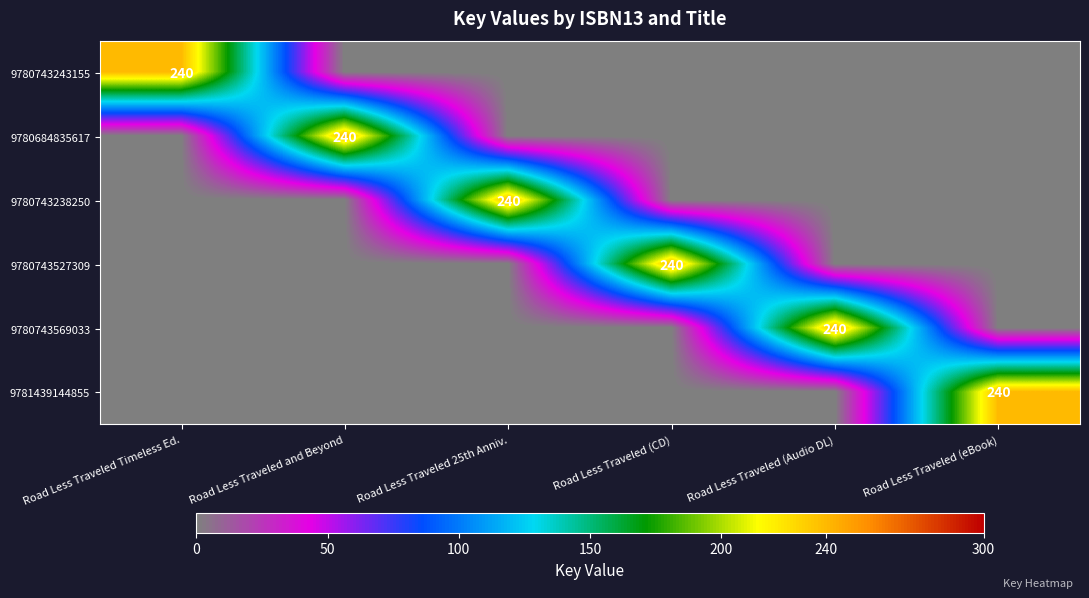

Which series has the largest total across all categories?

9780743243155